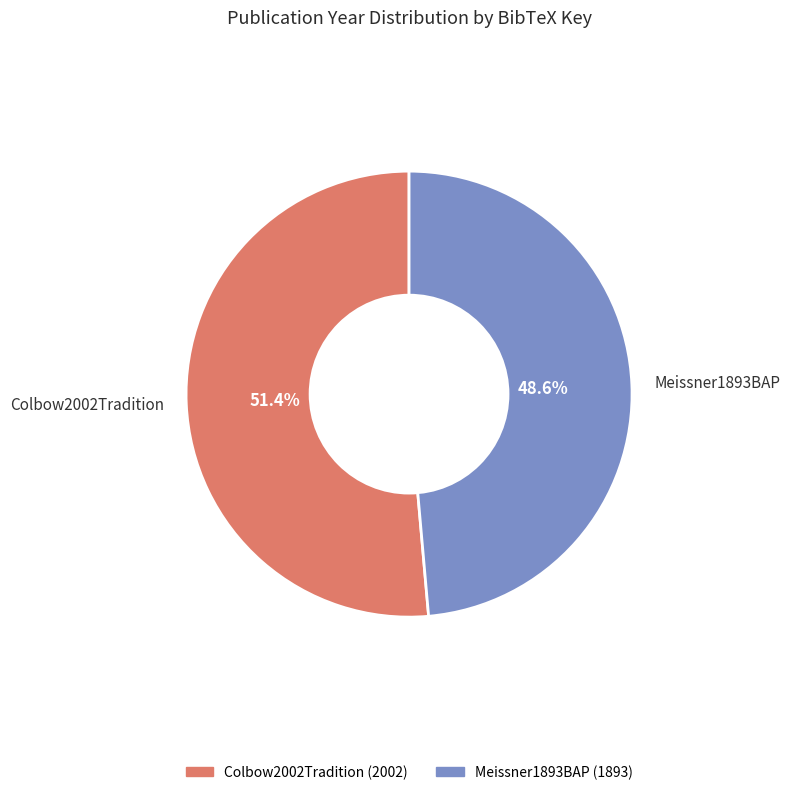

To the nearest percent, what portion does Colbow2002Tradition represent?

51%